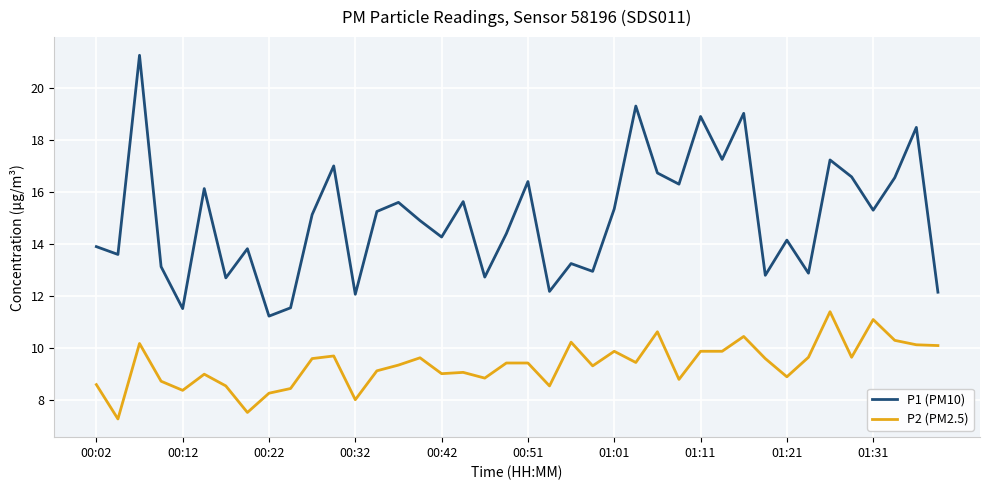

What is the smallest value displayed?

7.3